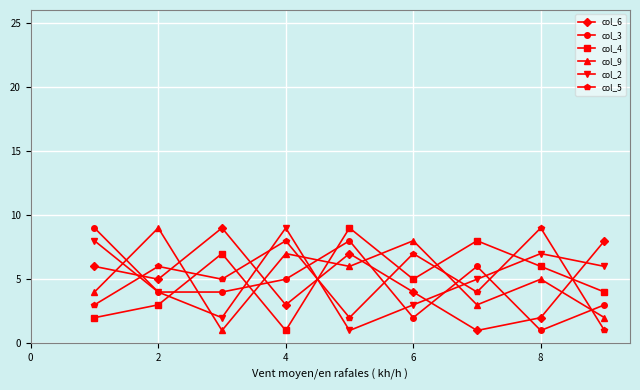

What is the maximum value shown in the chart?

9